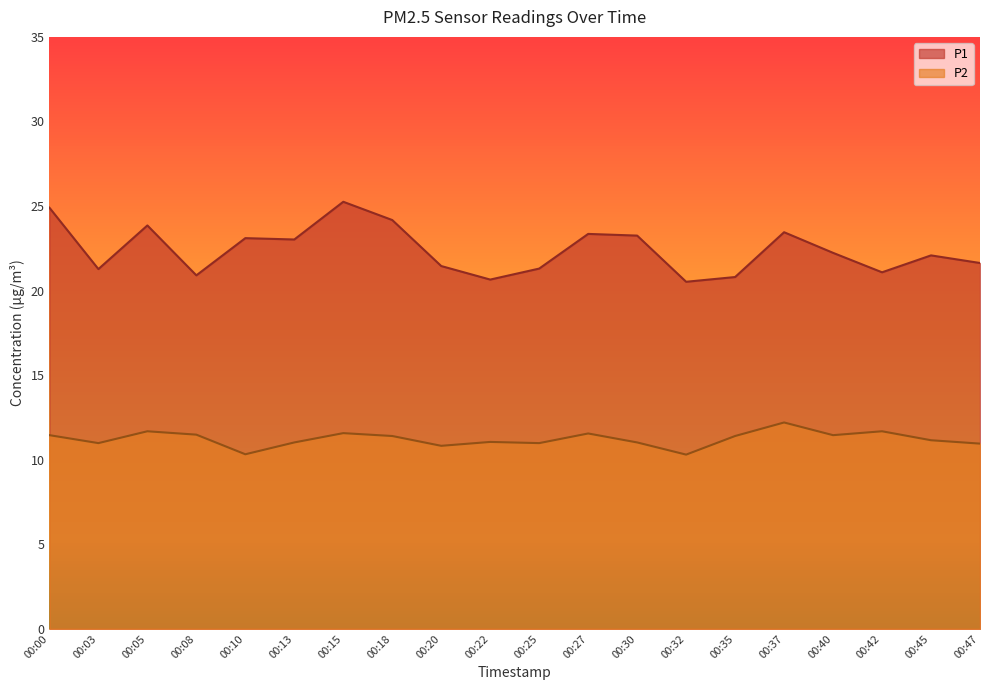

What is the value of the P2 point at the 7th from the left?

11.6